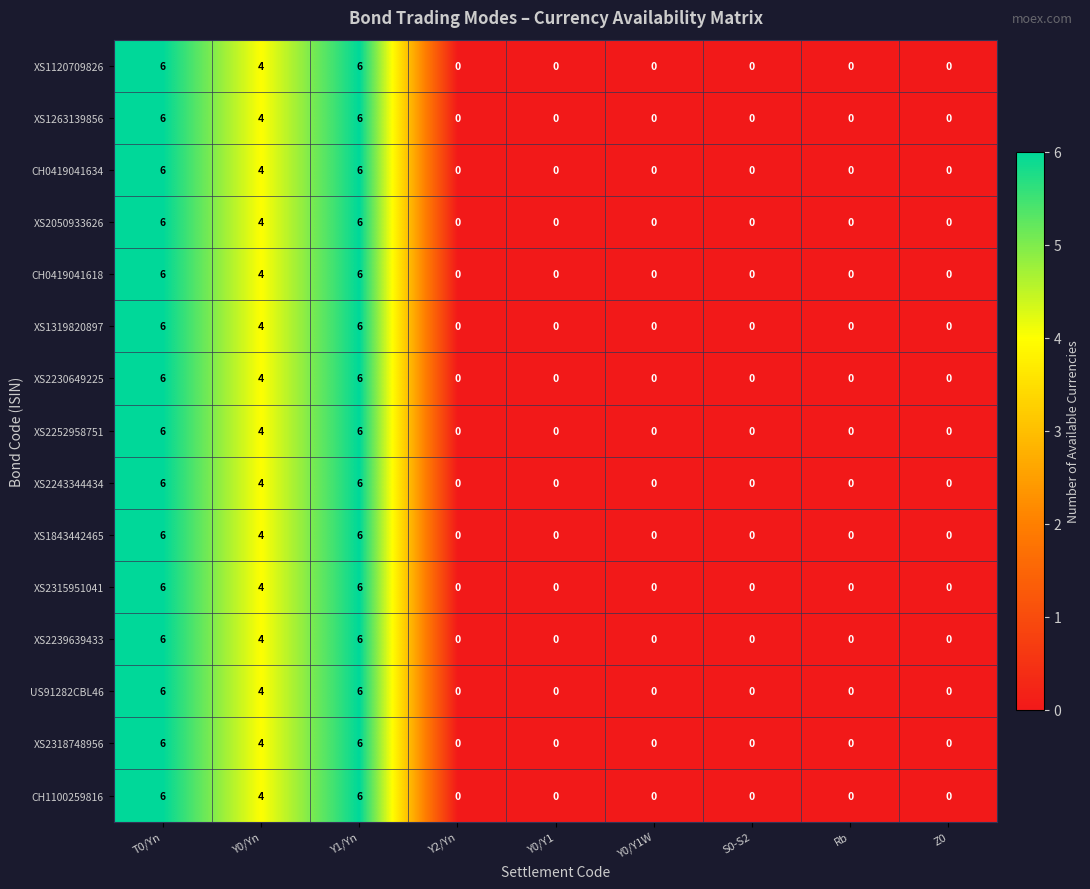

Count the number of data series in this chart.

15